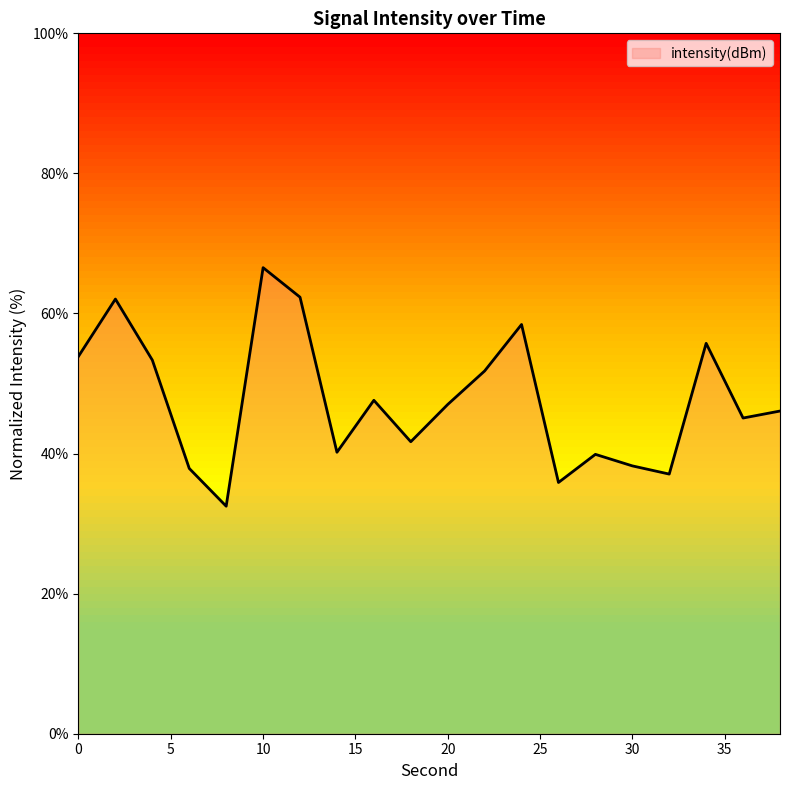

Does the chart display data point markers on the line(s)?

No